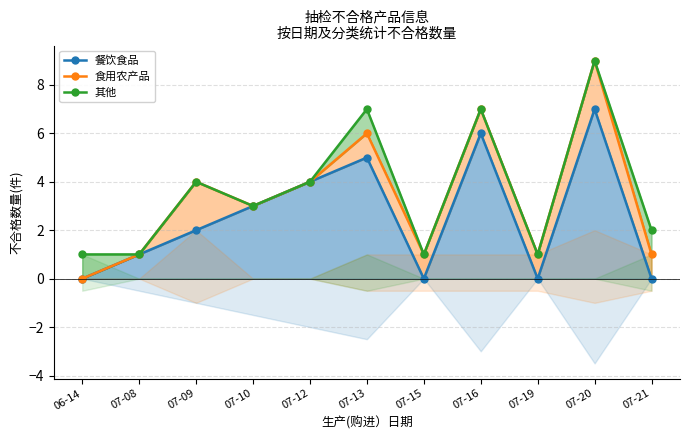

Reading left to right, extract all data points from this chart.

餐饮食品: 06-14=0	07-08=1	07-09=2	07-10=3	07-12=4	07-13=5	07-15=0	07-16=6	07-19=0	07-20=7	07-21=0
食用农产品: 06-14=0	07-08=1	07-09=4	07-10=3	07-12=4	07-13=6	07-15=1	07-16=7	07-19=1	07-20=9	07-21=1
其他: 06-14=1	07-08=1	07-09=4	07-10=3	07-12=4	07-13=7	07-15=1	07-16=7	07-19=1	07-20=9	07-21=2